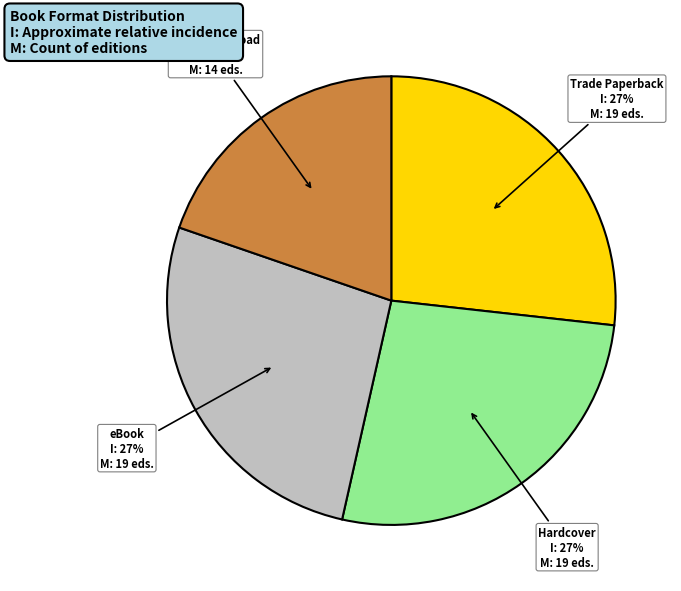

What is the ratio of the value at eBook I: 27% to the value at Trade Paperback I: 27%?

1.0